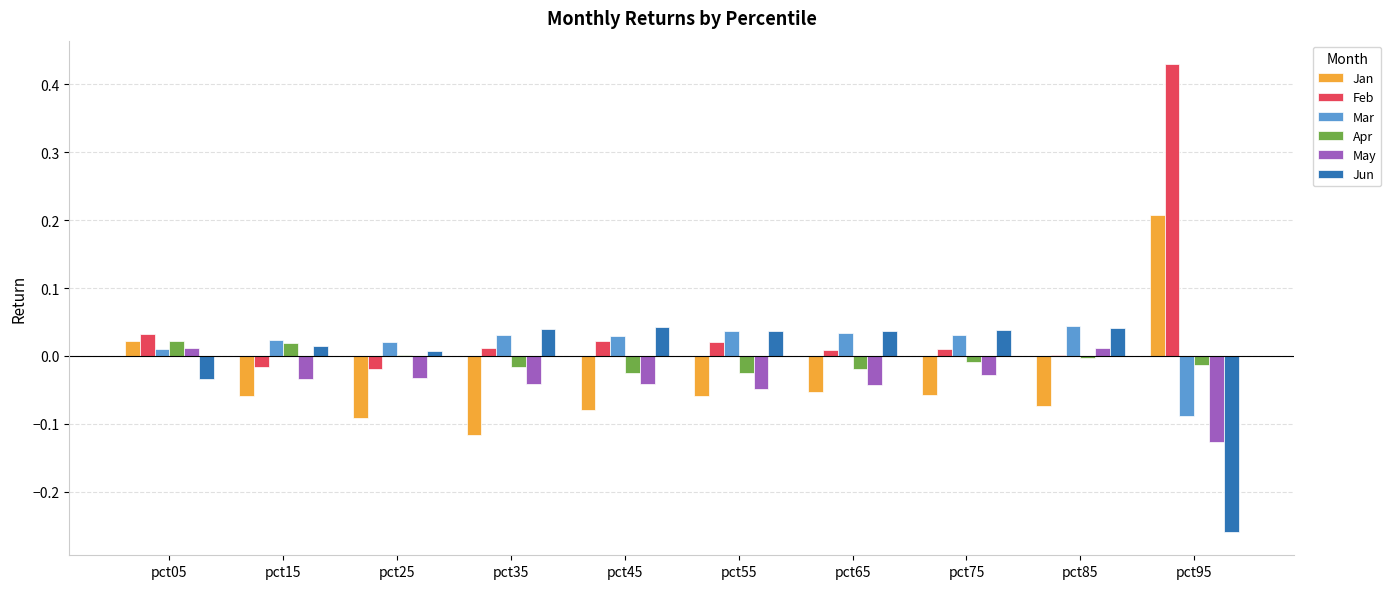

Which series has the largest total across all categories?

Feb